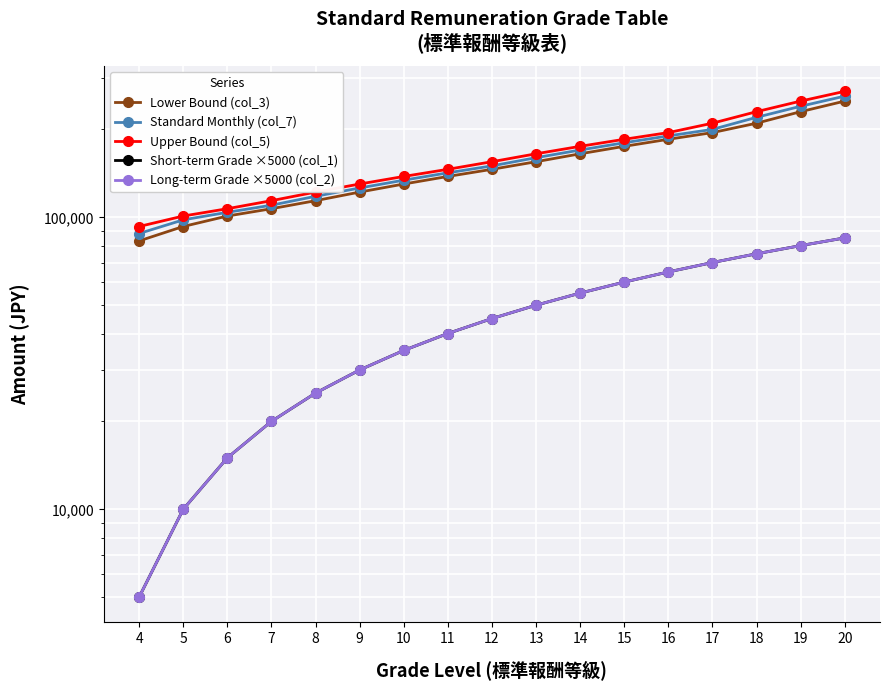

What is the average value of the Lower Bound (col_3) series?

152882